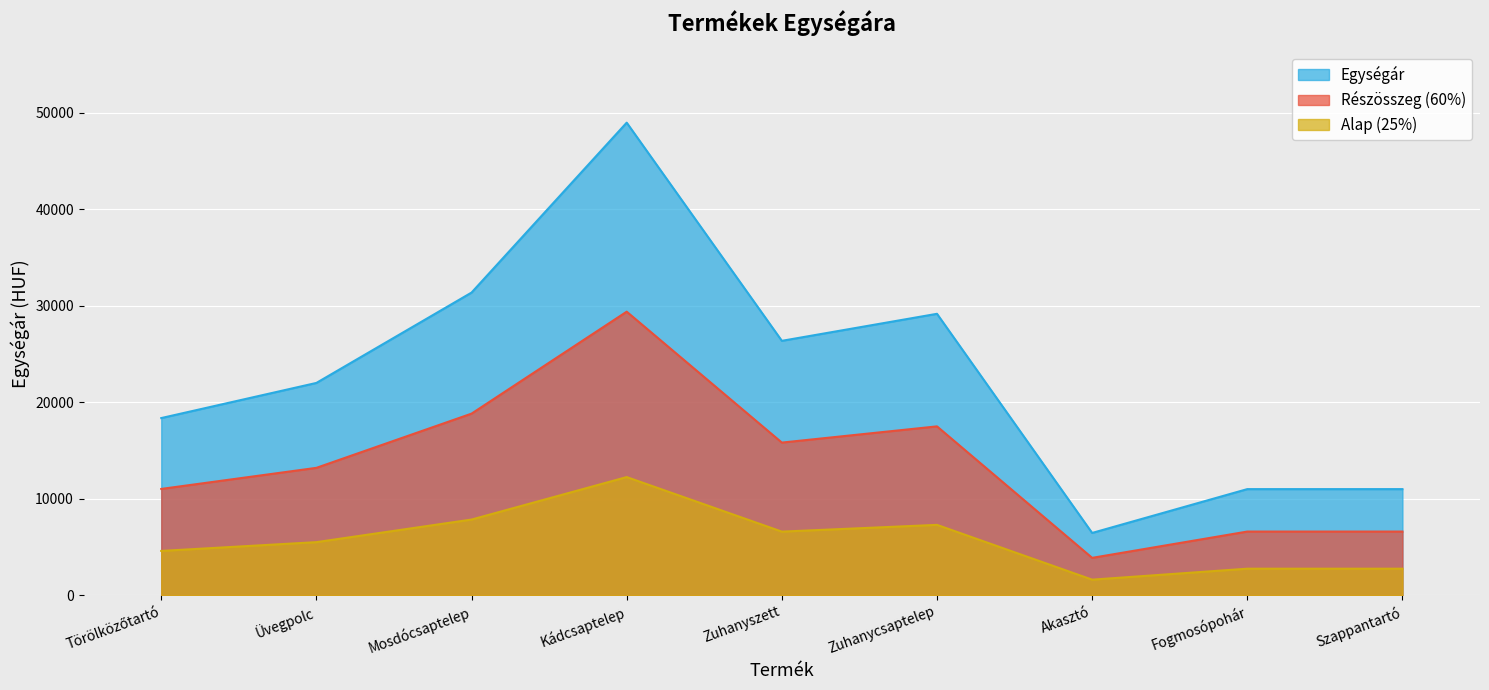

What is the difference between the values at Törölközőtartó and Mosdócsaptelep?

13000